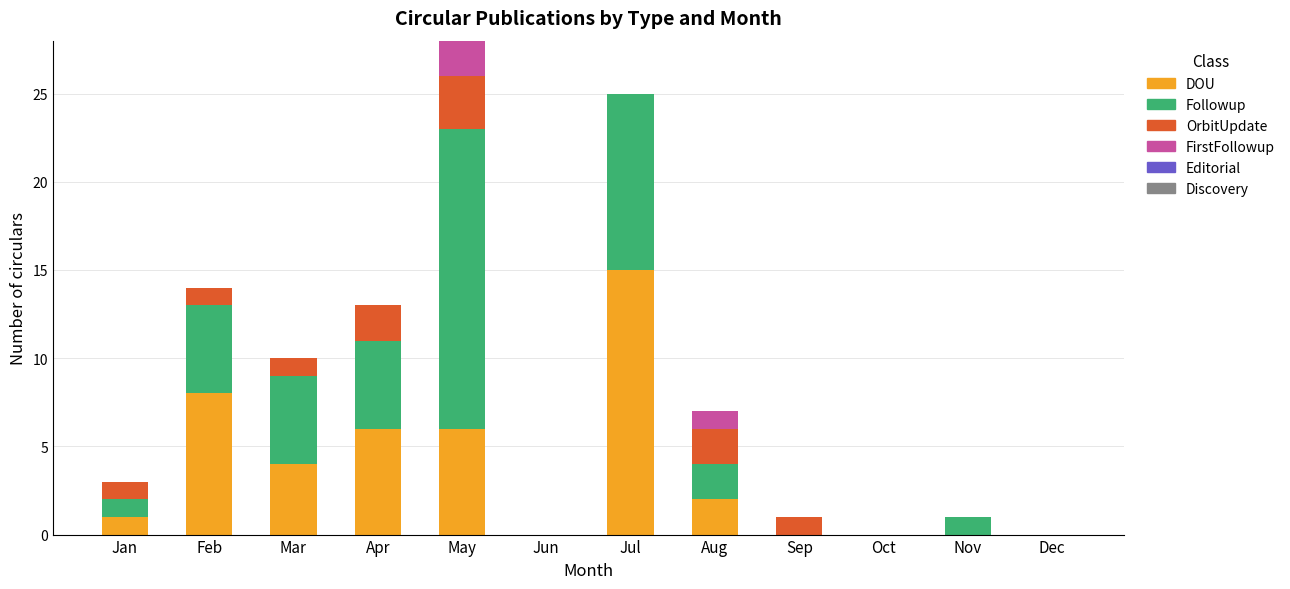

What is the total value across all series at Jan?

3